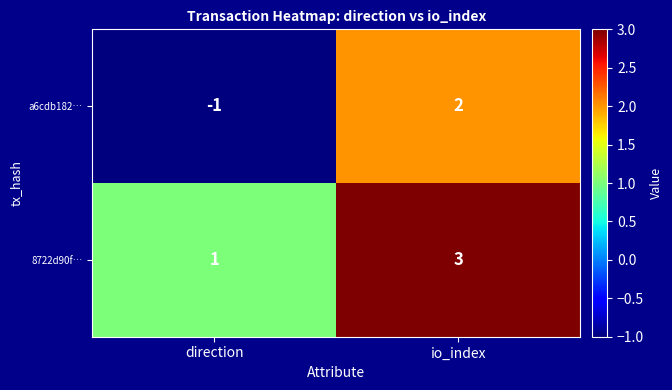

At which label does 8722d90f… reach its peak?

io_index